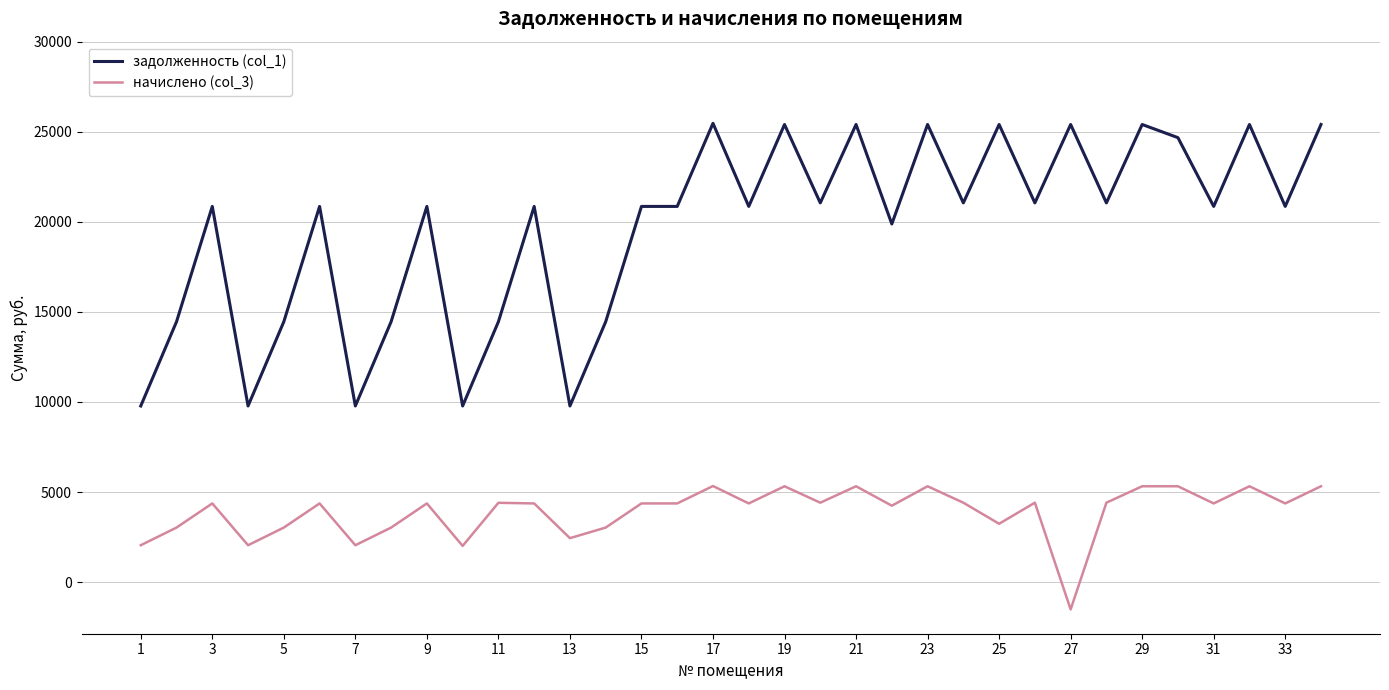

True or false: начислено (col_3) and задолженность (col_1) cross at least once.

False